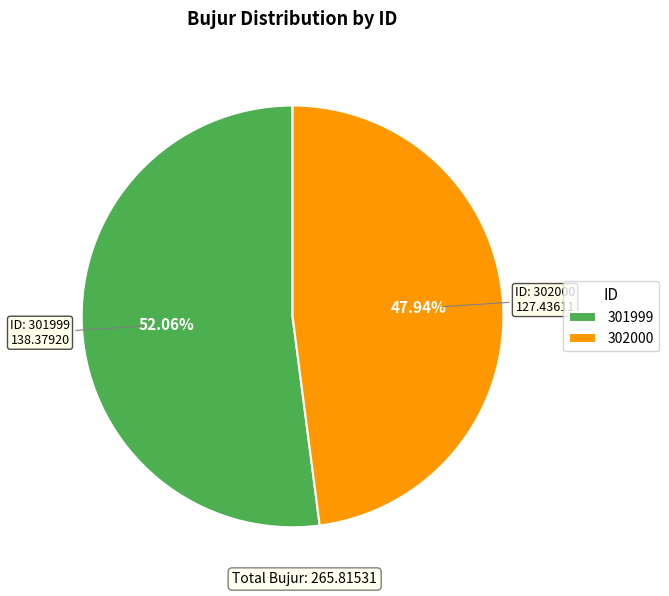

Count the number of slices in the pie.

2